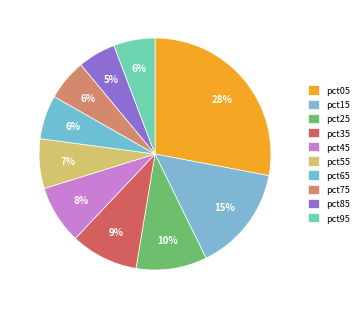

Count the number of slices in the pie.

10